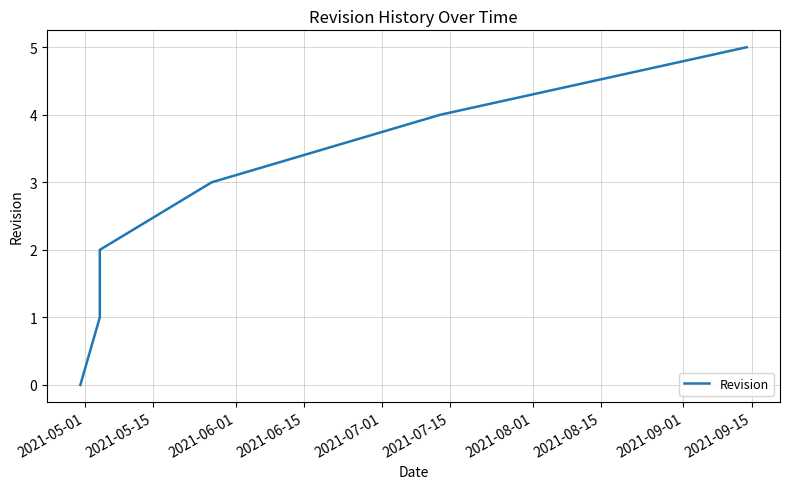

What position from the left is 2021-07-01?

5